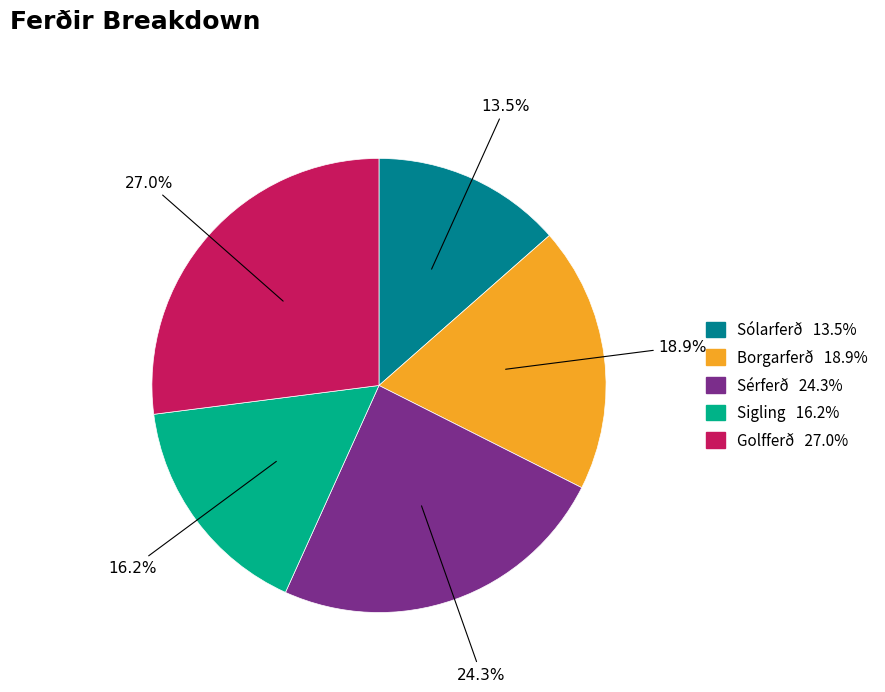

Is there any slice that represents more than half of the pie?

No